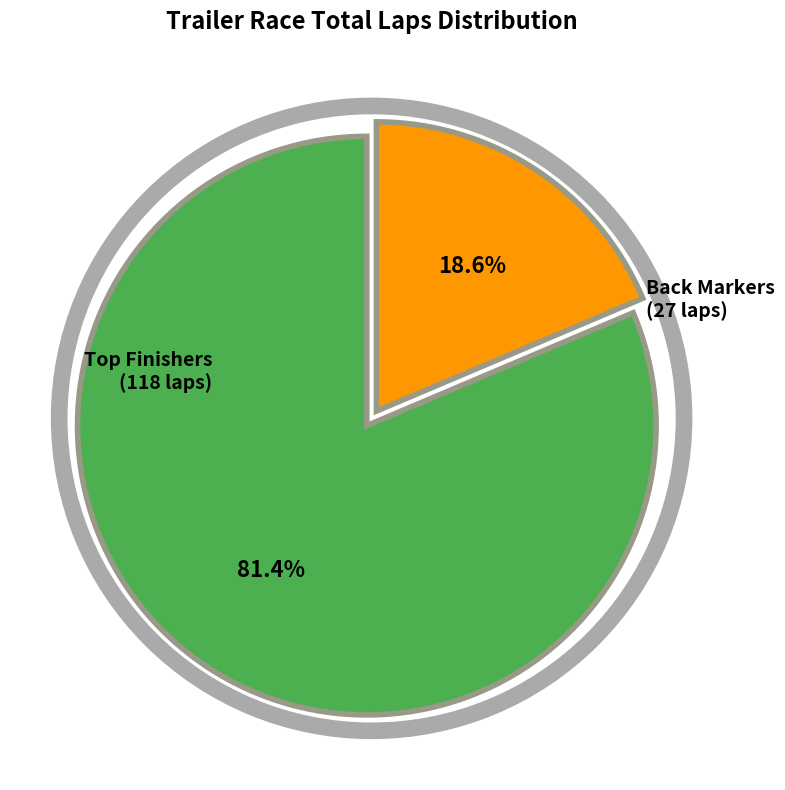

Does Back Markers (27 laps) represent more than half of the total?

No